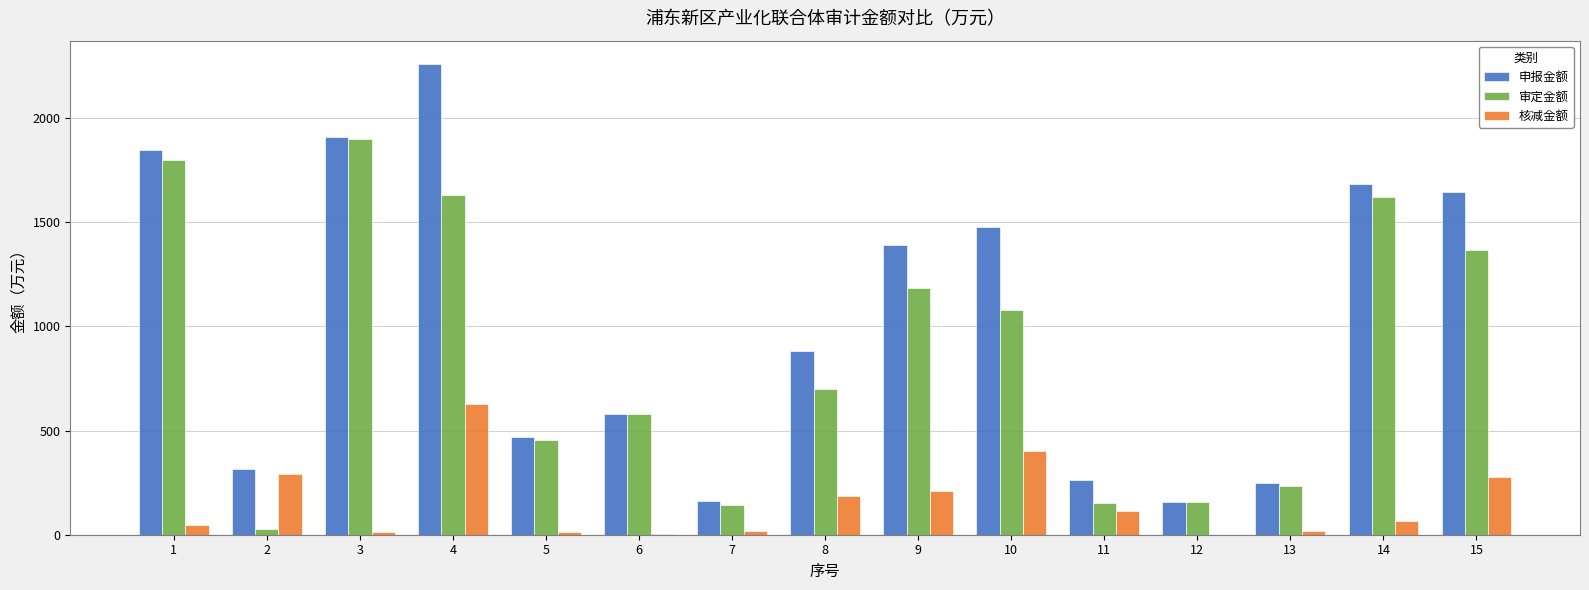

Which series has the largest total across all categories?

申报金额